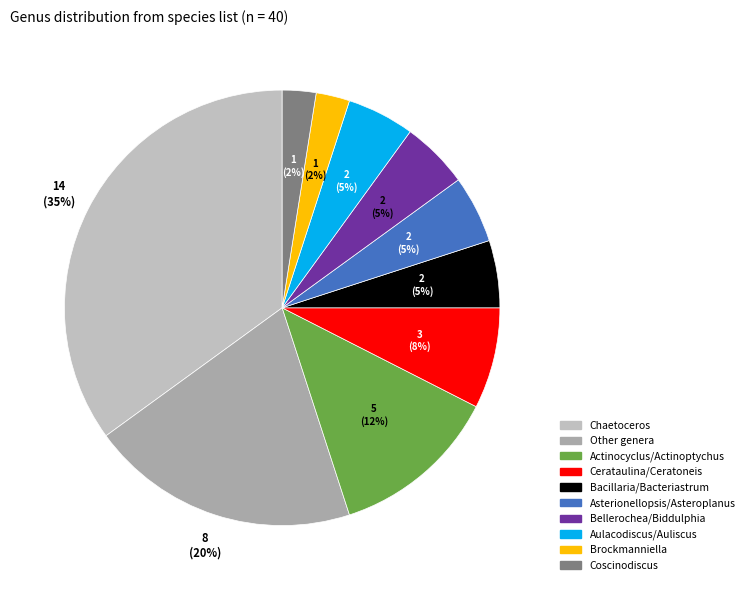

To the nearest percent, what is the difference between the largest and smallest slice percentages?

33%